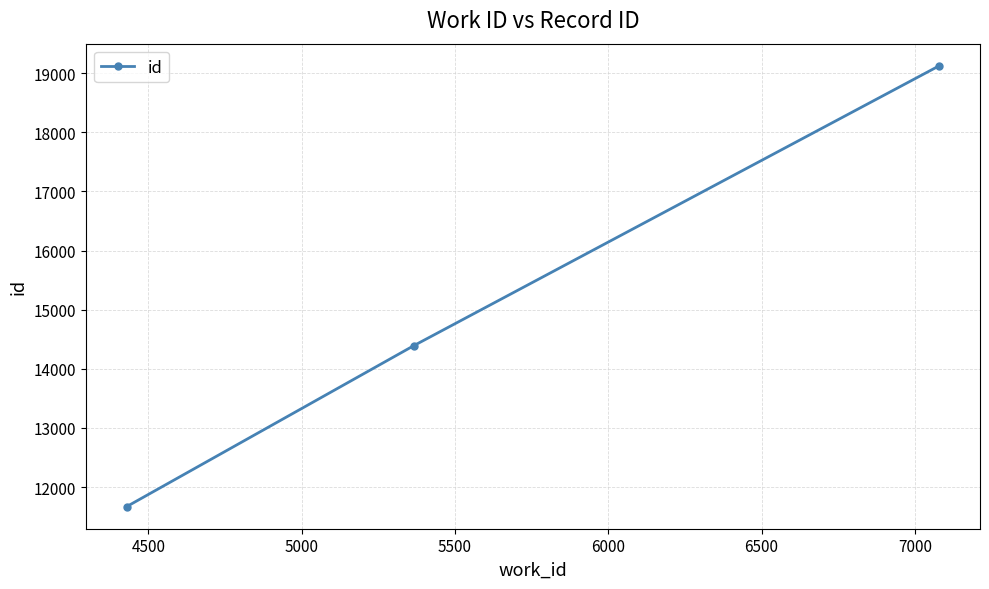

What is the greatest value displayed?

19127